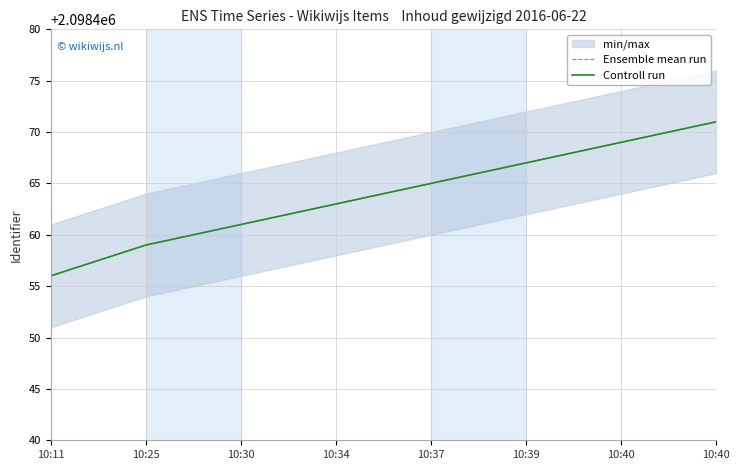

What is the value of the Controll run point at the 3rd from the left?

2098461